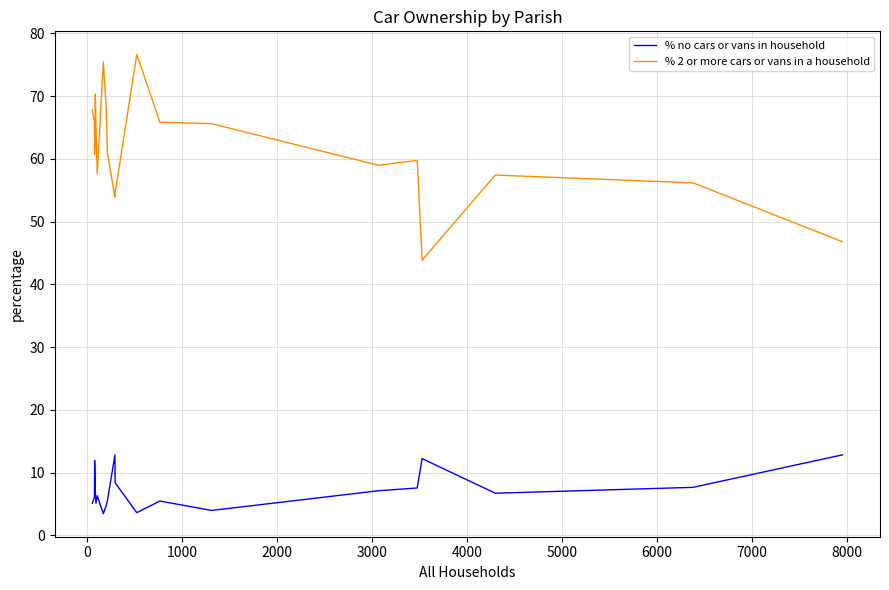

What is the lowest value of the % 2 or more cars or vans in a household series?

43.8